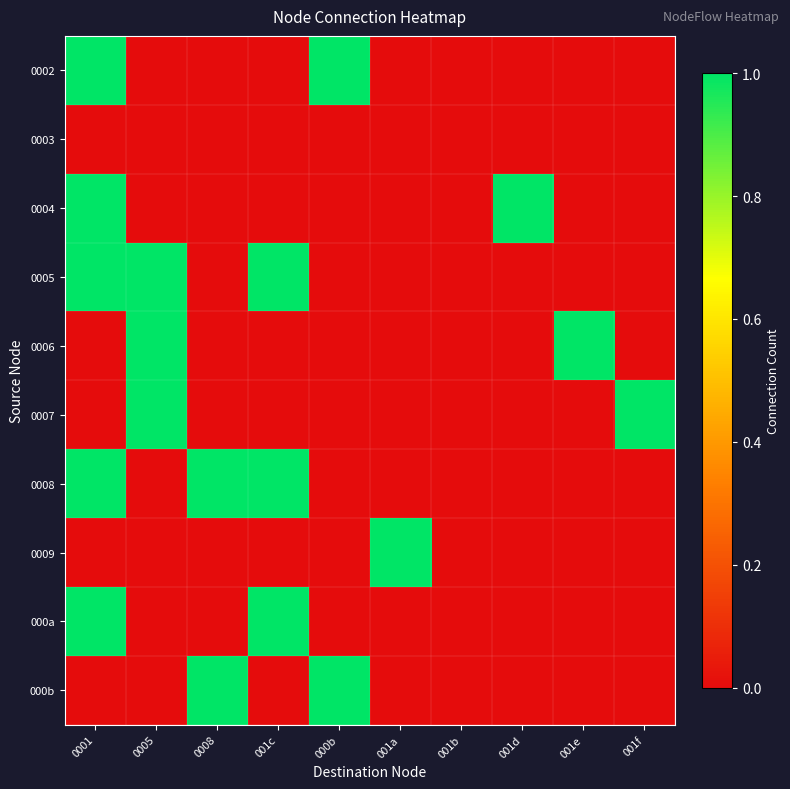

Which category has the highest value across all series?

0001